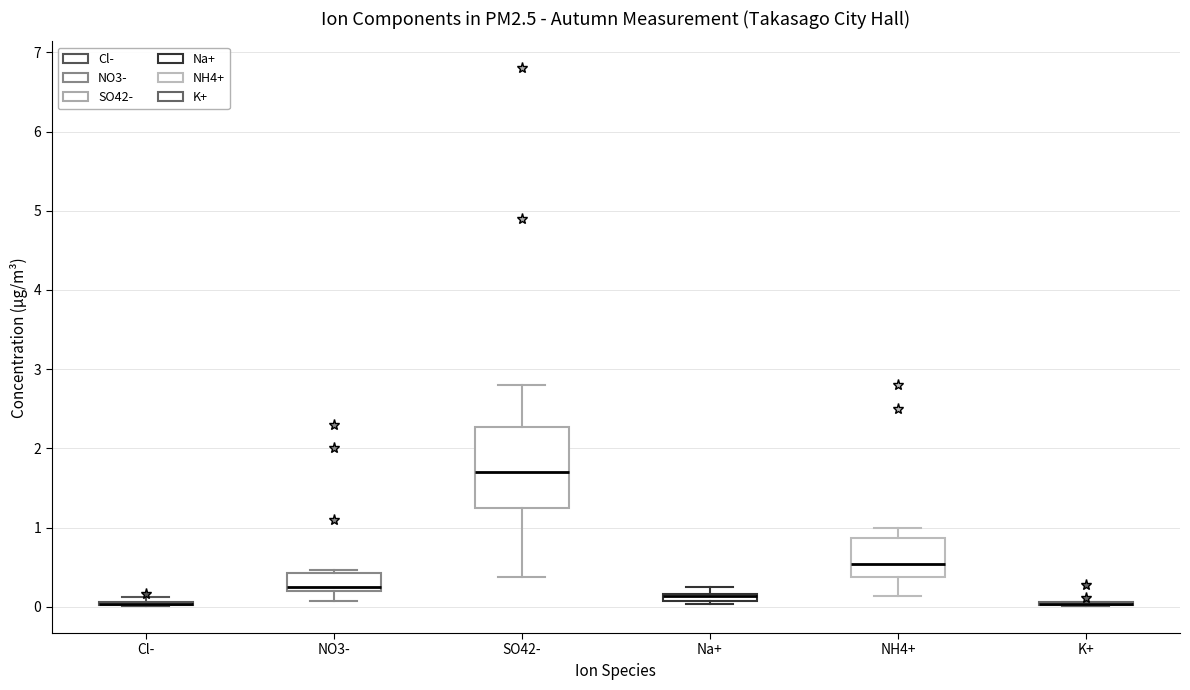

Comparing the boxes themselves (not the whiskers), which one is the tallest?

SO42-